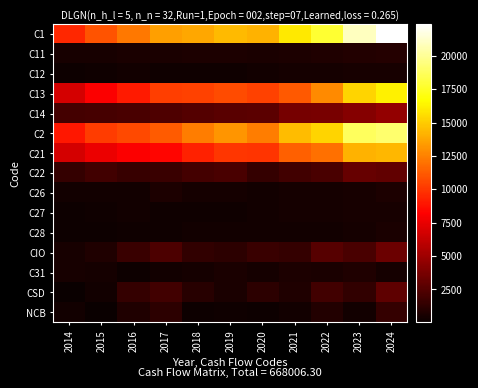

Reading left to right, list all the values displayed in this chart.

C1: 2014=9503.5	2015=10997.3	2016=12244.2	2017=13470.8	2018=13807.7	2019=14367.2	2020=14089.1	2021=15937.7	2022=17822.1	2023=20918.4	2024=22371.3
C11: 2014=474.7	2015=543.8	2016=573.1	2017=617.6	2018=648.6	2019=676.4	2020=575.5	2021=698.1	2022=792.7	2023=876.2	2024=957.8
C12: 2014=182.5	2015=275.4	2016=379.9	2017=271.0	2018=249.1	2019=265.4	2020=364.0	2021=455.0	2022=408.5	2023=553.5	2024=511.8
C13: 2014=6823.9	2015=8068.4	2016=9097.5	2017=10250.4	2018=10395.4	2019=10692.3	2020=10365.3	2021=11147.6	2022=12857.7	2023=15274.6	2024=16248.8
C14: 2014=2022.4	2015=2109.8	2016=2193.8	2017=2331.8	2018=2514.7	2019=2733.1	2020=2784.3	2021=3637.0	2022=3763.2	2023=4214.2	2024=4653.0
C2: 2014=8968.1	2015=10198.0	2016=10608.2	2017=11214.9	2018=12382.5	2019=13186.2	2020=12407.0	2021=14508.9	2022=15239.1	2023=18714.9	2024=19072.6
C21: 2014=6833.1	2015=7545.4	2016=8095.5	2017=8340.7	2018=9327.5	2019=9995.9	2020=9920.4	2021=11409.5	2022=11926.5	2023=14121.0	2024=14303.6
C22: 2014=1467.2	2015=1869.6	2016=1554.7	2017=1677.2	2018=1983.5	2019=2212.9	2020=1431.8	2021=1894.8	2022=2166.3	2023=3086.9	2024=2963.6
C26: 2014=327.0	2015=351.6	2016=353.8	2017=646.2	2018=459.9	2019=384.0	2020=362.0	2021=421.3	2022=432.8	2023=551.8	2024=709.2
C27: 2014=178.0	2015=264.3	2016=378.4	2017=268.1	2018=247.2	2019=264.0	2020=360.9	2021=444.2	2022=404.4	2023=549.2	2024=505.6
C28: 2014=162.8	2015=167.1	2016=225.8	2017=282.6	2018=364.5	2019=329.4	2020=331.9	2021=339.1	2022=309.1	2023=405.9	2024=590.6
CIO: 2014=535.4	2015=799.3	2016=1636.0	2017=2255.8	2018=1425.2	2019=1181.0	2020=1682.2	2021=1428.7	2022=2583.0	2023=2203.5	2024=3298.7
C31: 2014=503.9	2015=452.1	2016=191.4	2017=375.3	2018=383.0	2019=576.2	2020=438.6	2021=664.5	2022=635.9	2023=816.0	2024=441.5
CSD: 2014=31.5	2015=347.1	2016=1444.6	2017=1880.6	2018=1042.1	2019=604.7	2020=1243.6	2021=764.3	2022=1947.2	2023=1387.5	2024=2857.2
NCB: 2014=379.6	2015=83.6	2016=761.1	2017=1168.9	2018=122.5	2019=227.4	2020=194.4	2021=296.2	2022=833.1	2023=318.9	2024=1503.5